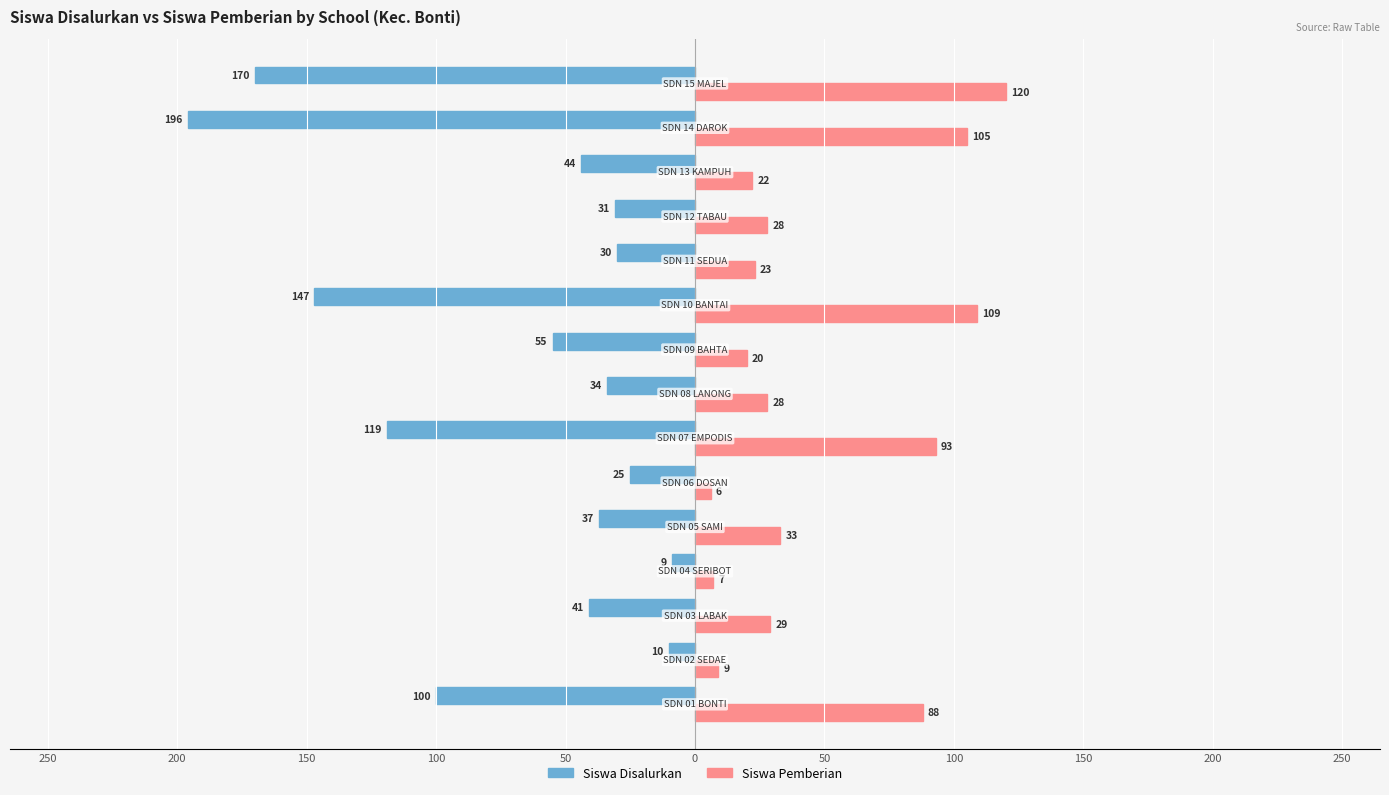

What are all the series names shown in the legend?

Siswa Disalurkan, Siswa Pemberian